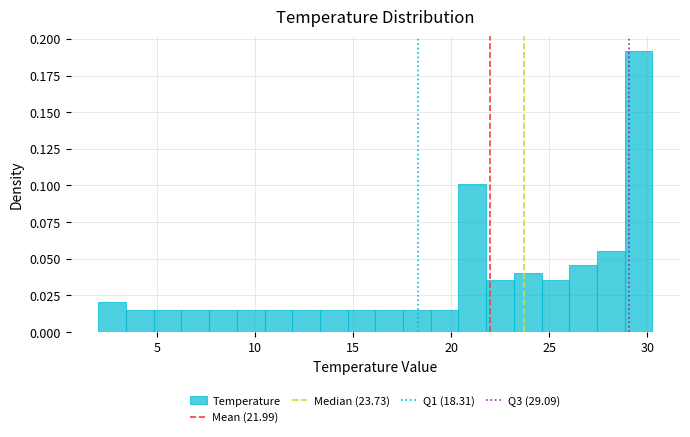

Read against the x-axis, roughly where is the centre of the tallest bar?

29.5